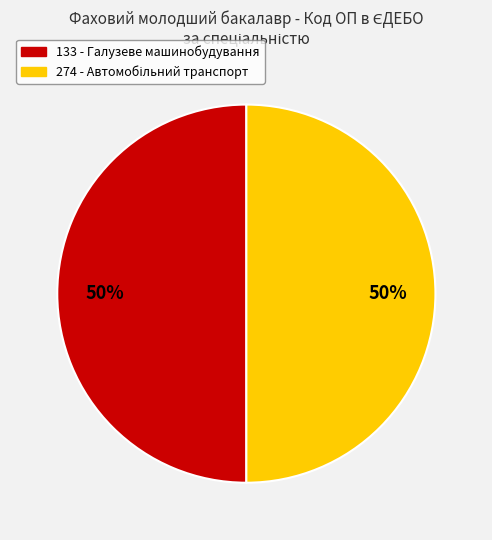

To the nearest percent, what is the average slice percentage?

50%